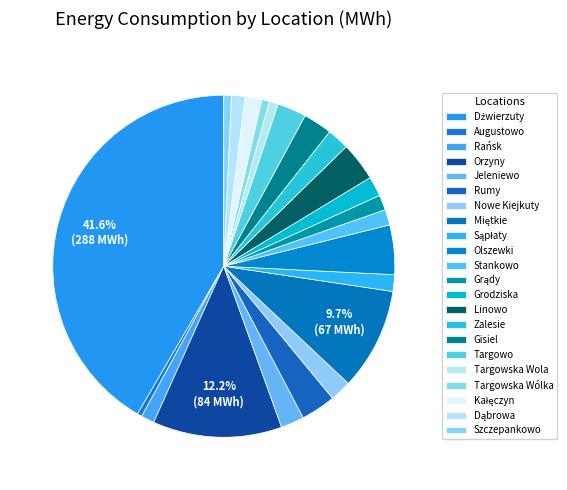

Is it true that Grądy is 1% of the pie?

True